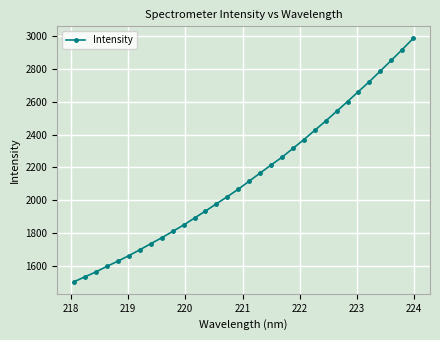

What is the difference between the maximum and minimum values?

1476.6